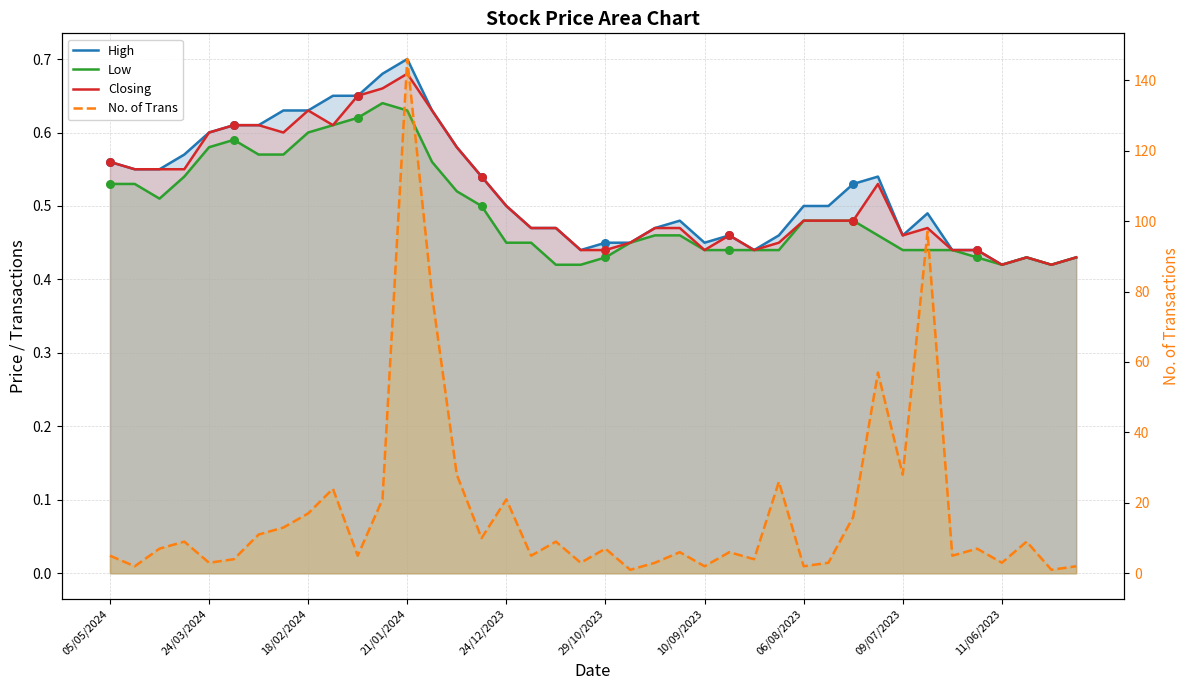

What are all the series names shown in the legend?

High, Low, Closing, No. of Trans